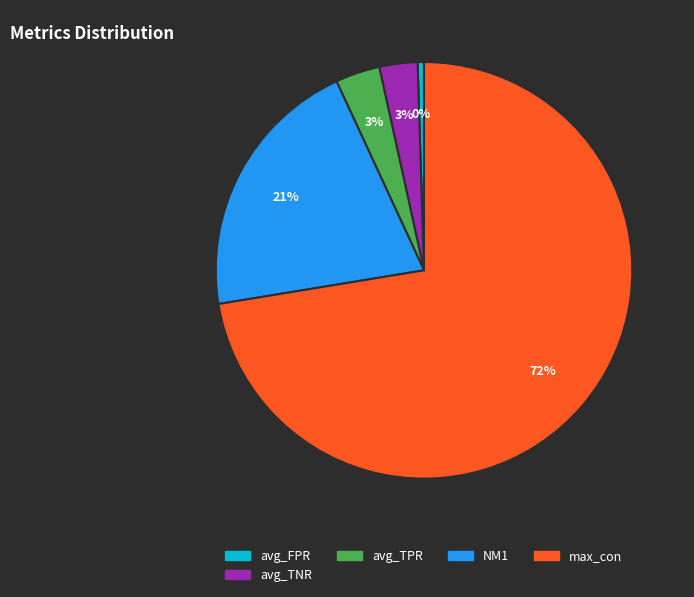

How many segments does this pie chart have?

5